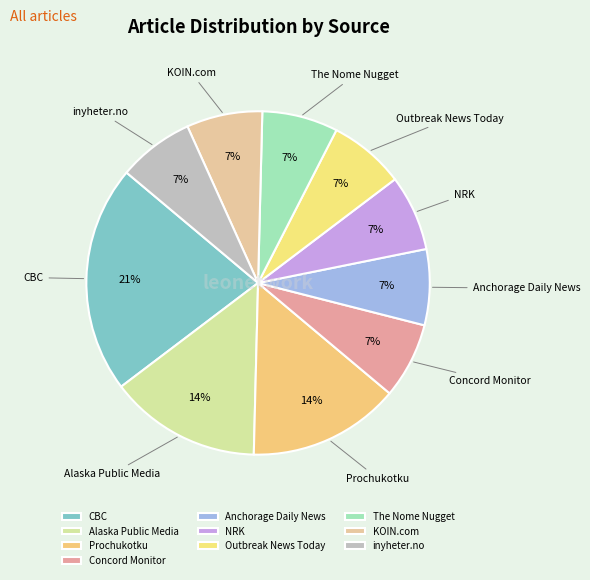

Is it true that Outbreak News Today is 1% of the pie?

False